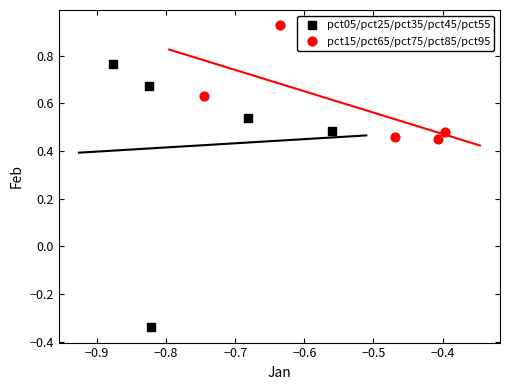

What are all the series names shown in the legend?

pct05/pct25/pct35/pct45/pct55, pct15/pct65/pct75/pct85/pct95